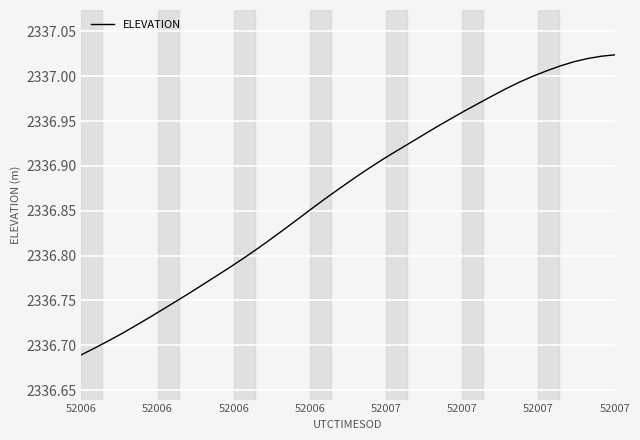

What is the difference between the maximum and minimum values?

0.3